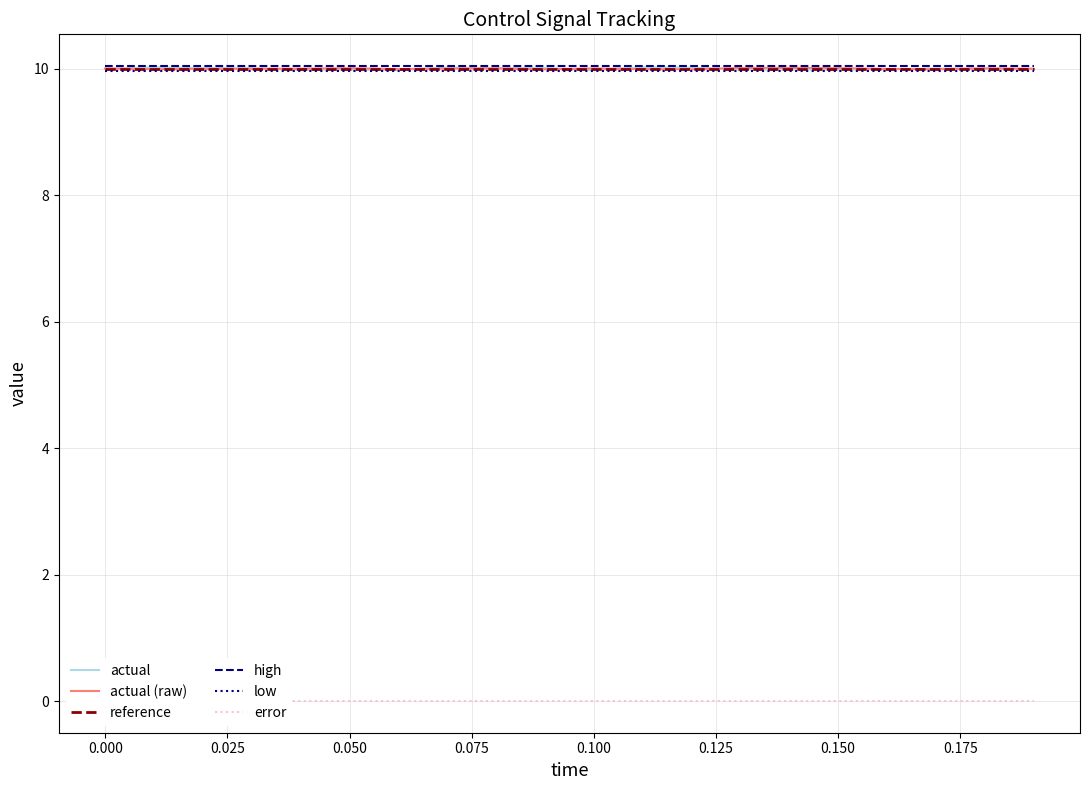

What is the value of the actual (raw) point at the 16th from the left?

10.0